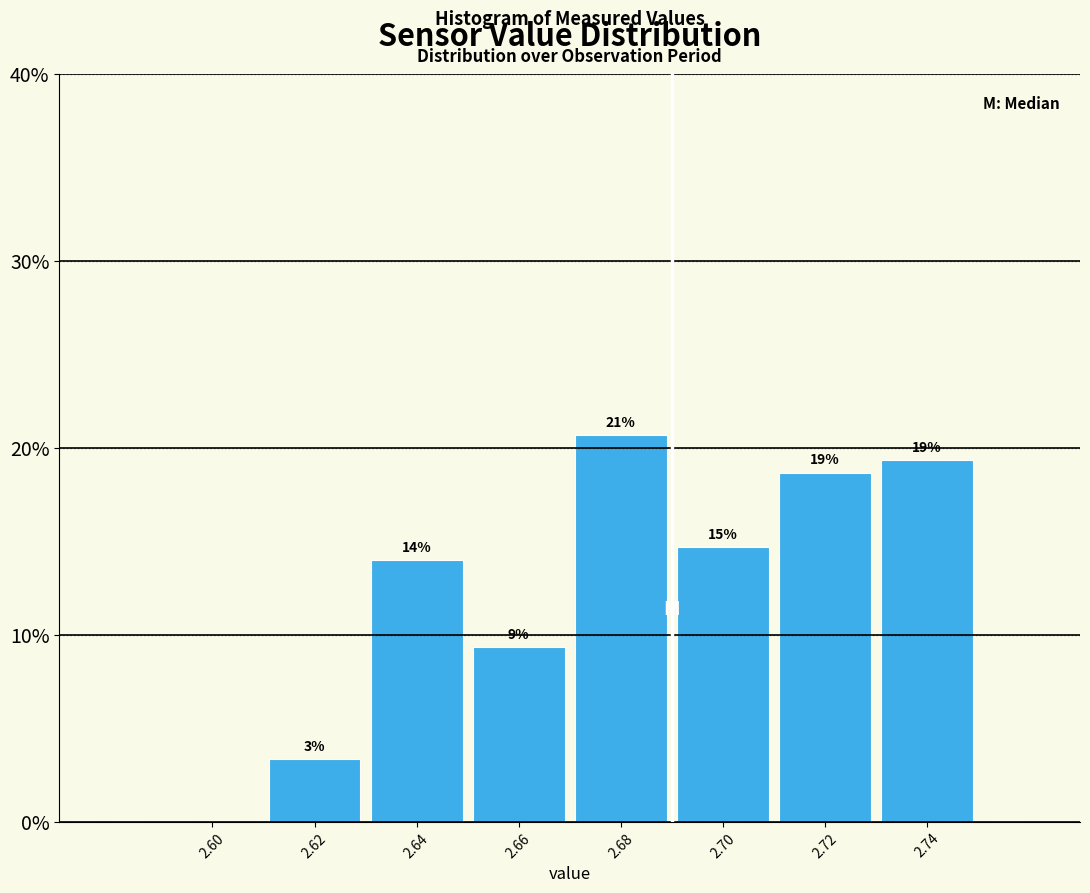

Are the bars horizontal?

No